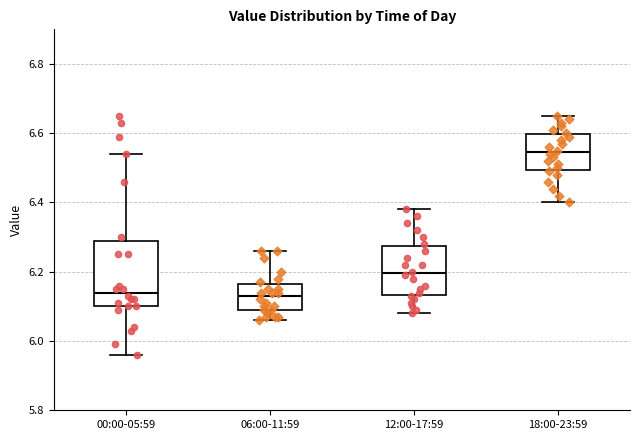

Where is the lower edge of the box for 06:00-11:59 on the y-axis? The values are not printed on the chart, so give them approximately, as read against the axis.

6.10